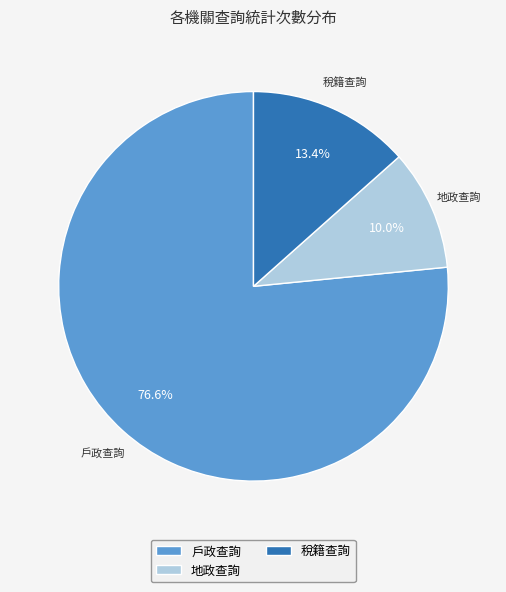

To the nearest percent, what portion does 戶政查詢 represent?

77%